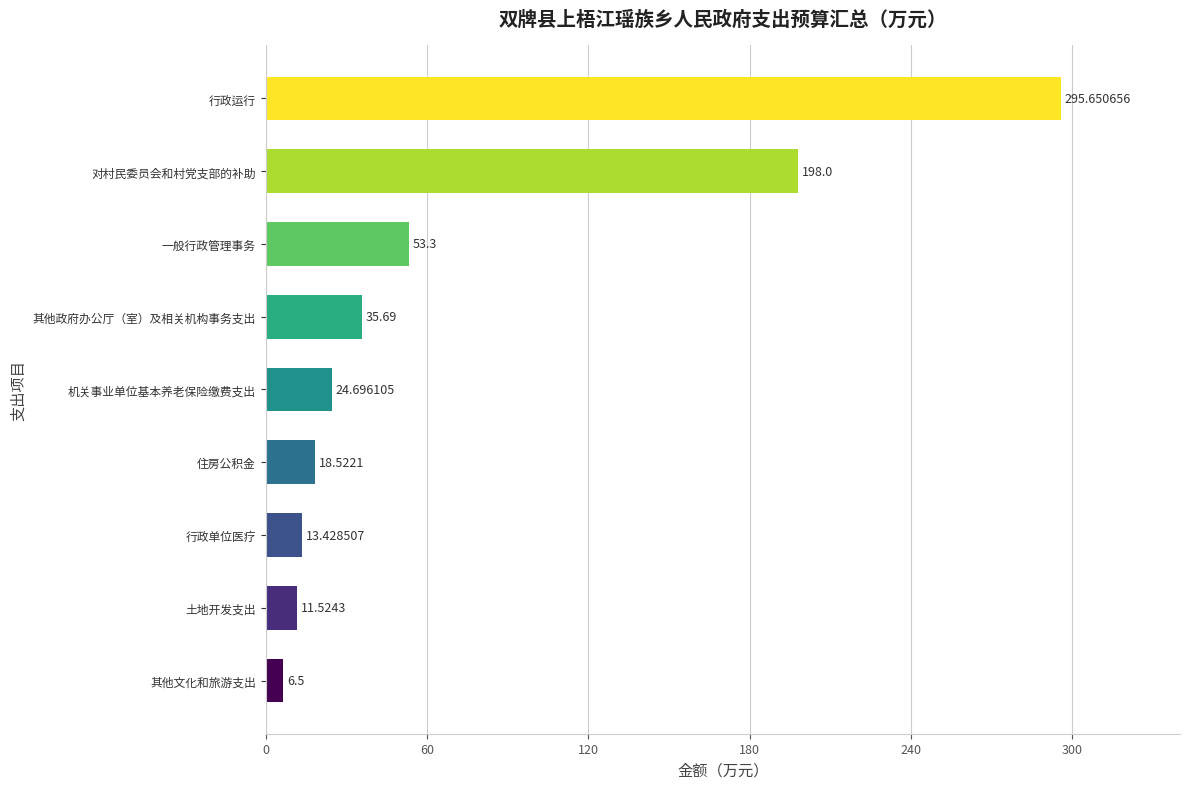

Rank the categories by value from highest to lowest.

行政运行, 对村民委员会和村党支部的补助, 一般行政管理事务, 其他政府办公厅（室）及相关机构事务支出, 机关事业单位基本养老保险缴费支出, 住房公积金, 行政单位医疗, 土地开发支出, 其他文化和旅游支出